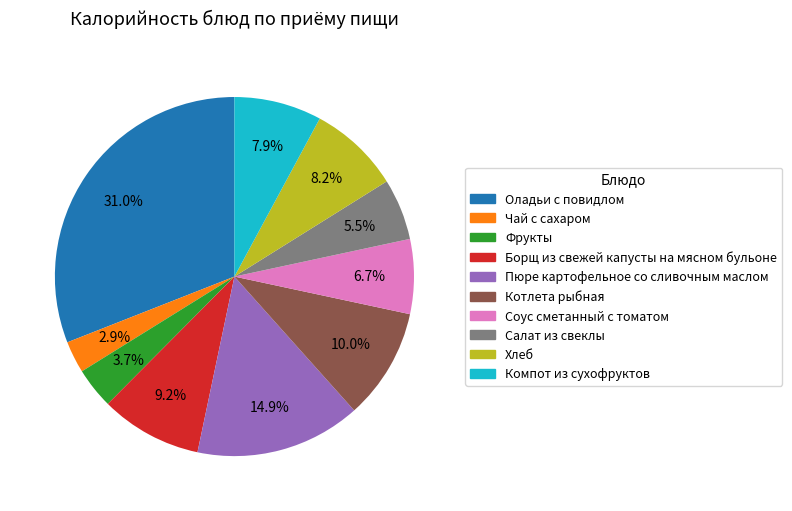

How much of the chart is everything except Чай с сахаром?

97.1%